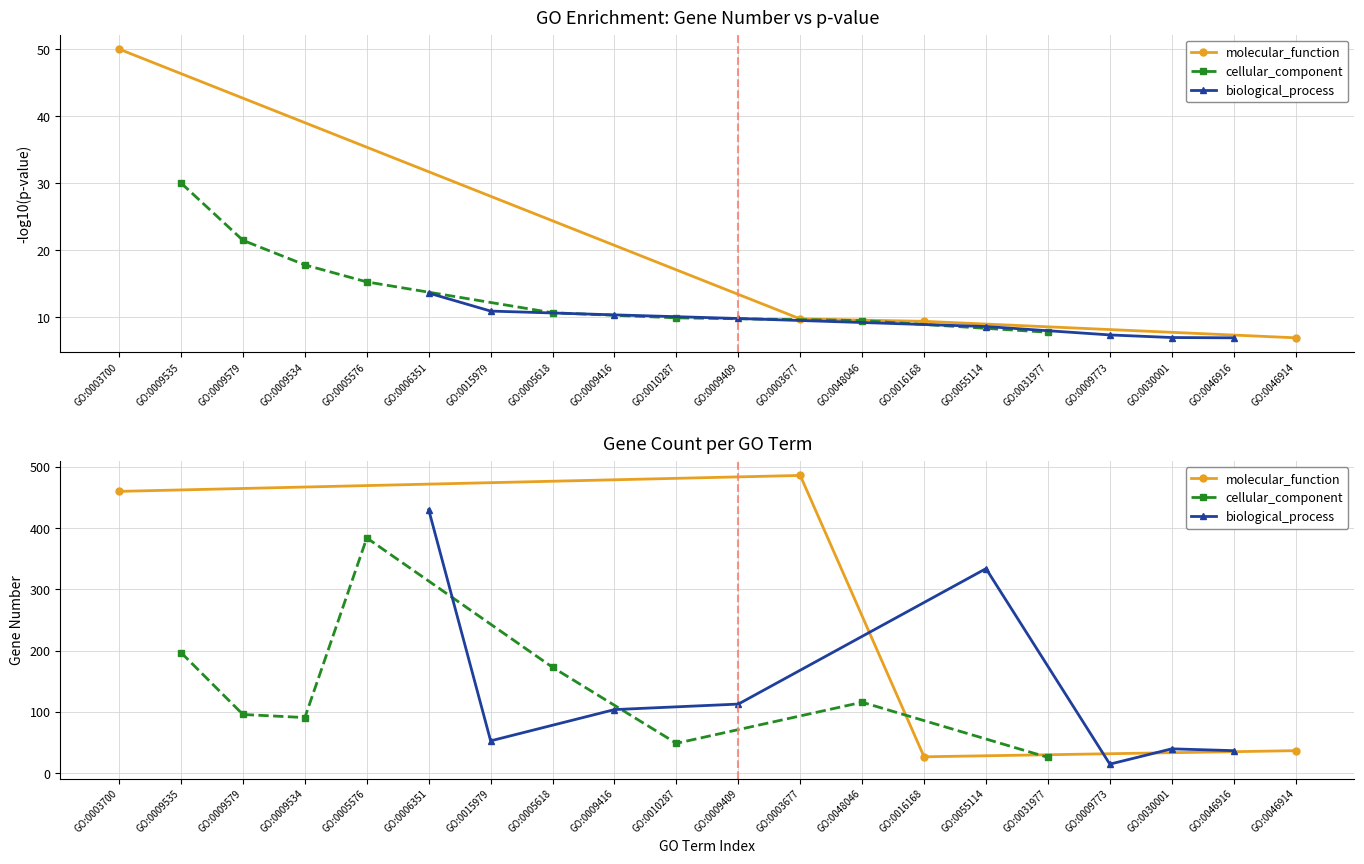

True or false: gene_number and pvalue intersect in this chart.

False